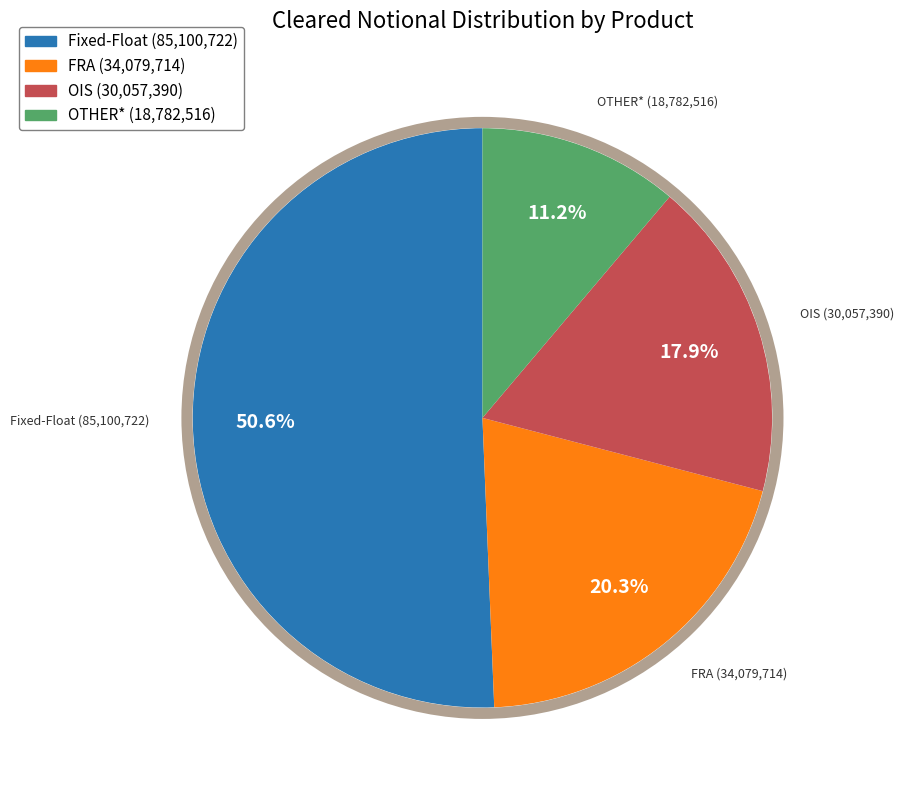

Is there any slice that represents more than half of the pie?

Yes